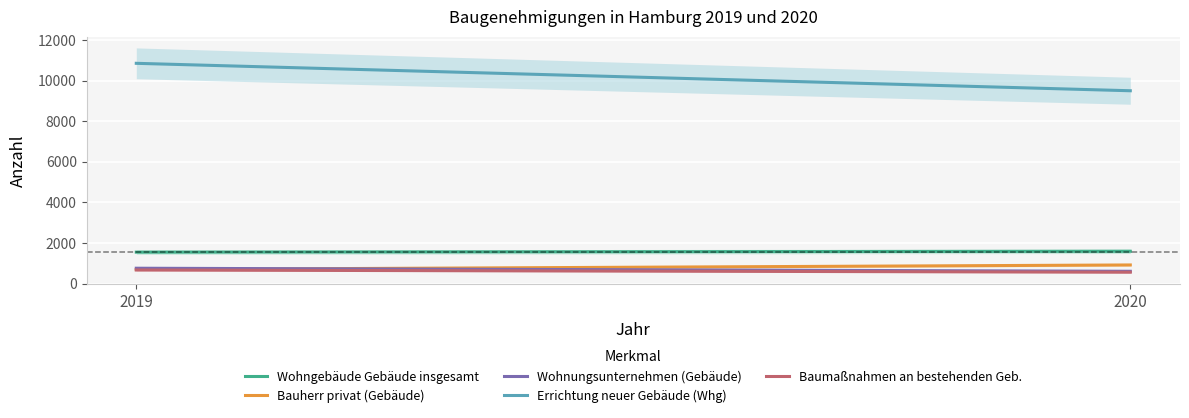

Read the Wohngebäude Gebäude insgesamt value at 2019, to the nearest 5.

1545